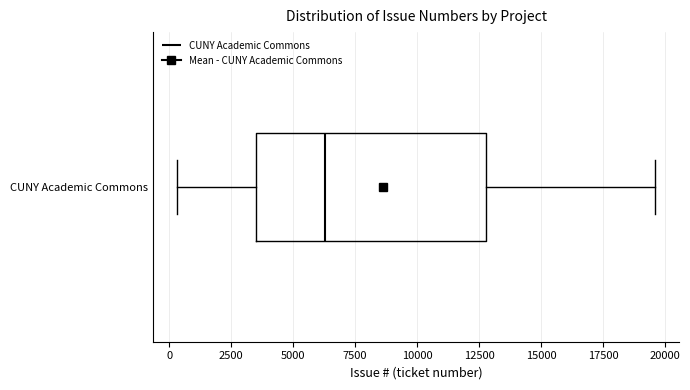

Where does the median line of the box for CUNY Academic Commons sit on the x-axis? The values are not printed on the chart, so give them approximately, as read against the axis.

6500